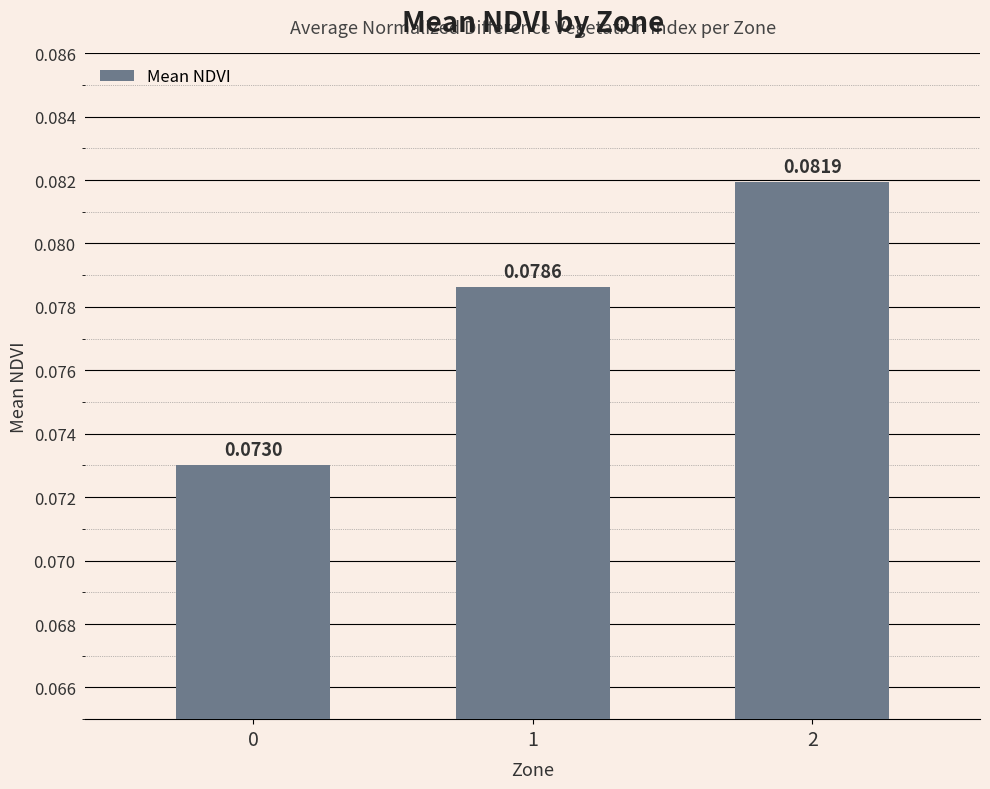

List the labels in order of value, largest first.

2, 1, 0